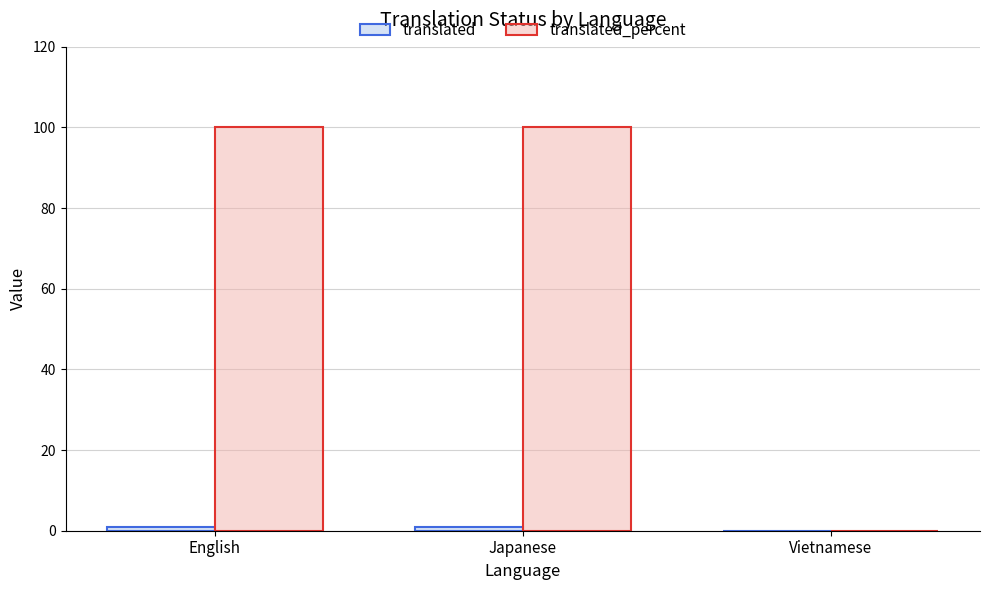

How many series are shown in this chart?

2